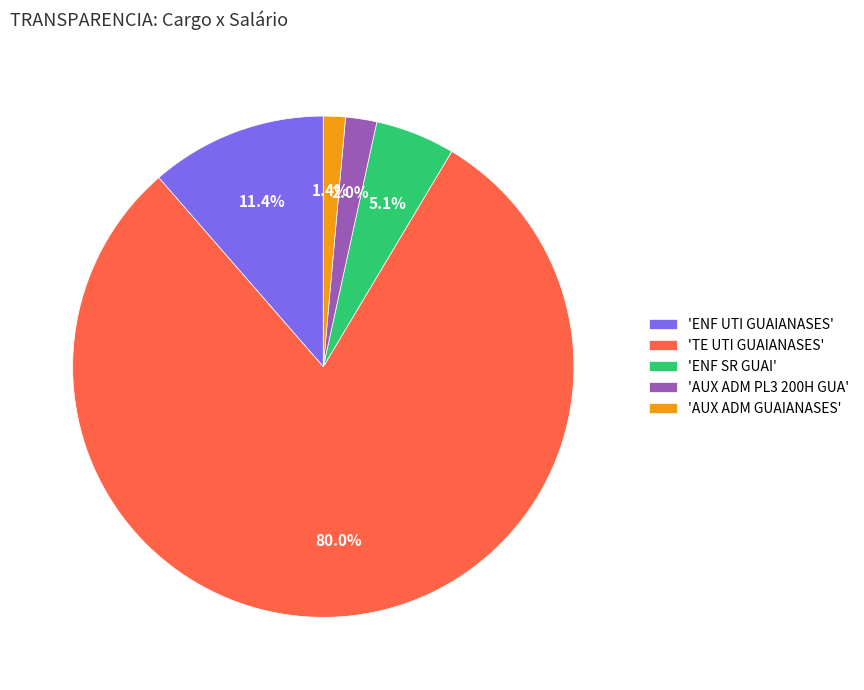

What percentage is NOT represented by 'ENF UTI GUAIANASES'?

88.6%